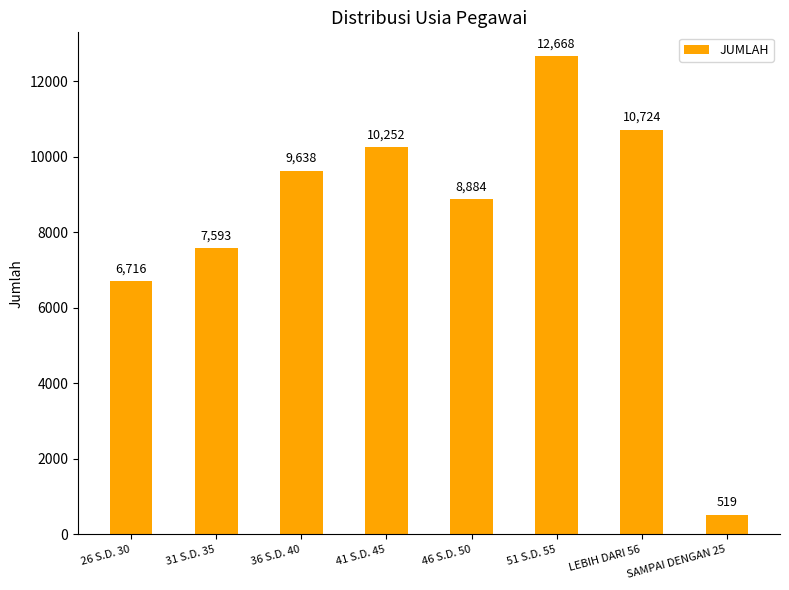

What is the smallest value displayed?

519